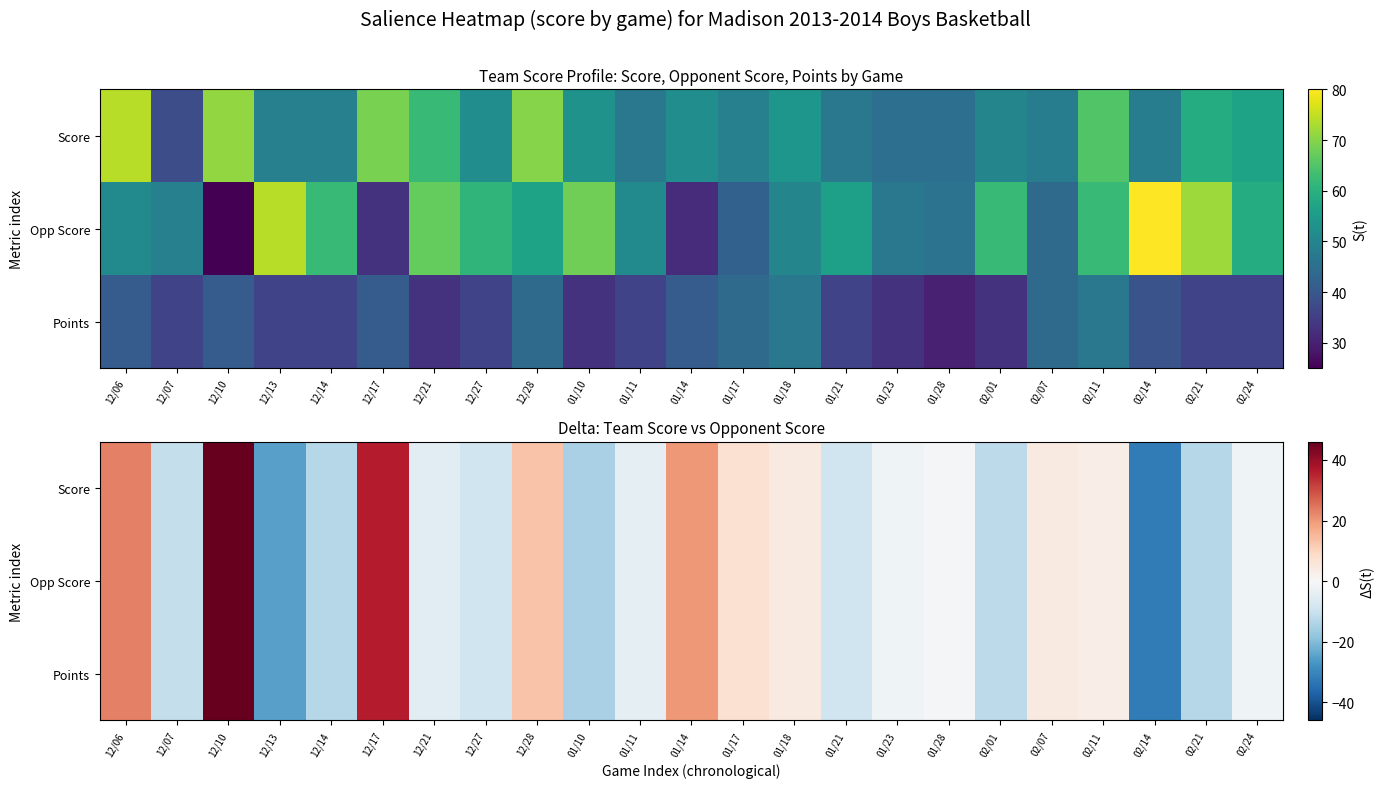

Which category has the highest value in the Score series?

12/10